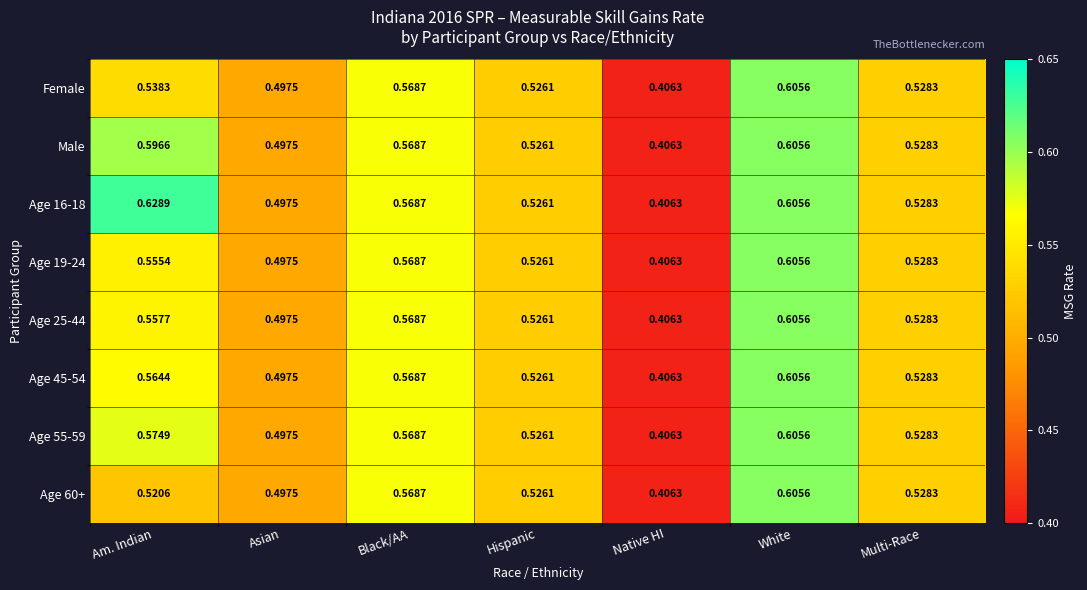

At which category is the sum across all series the highest?

White